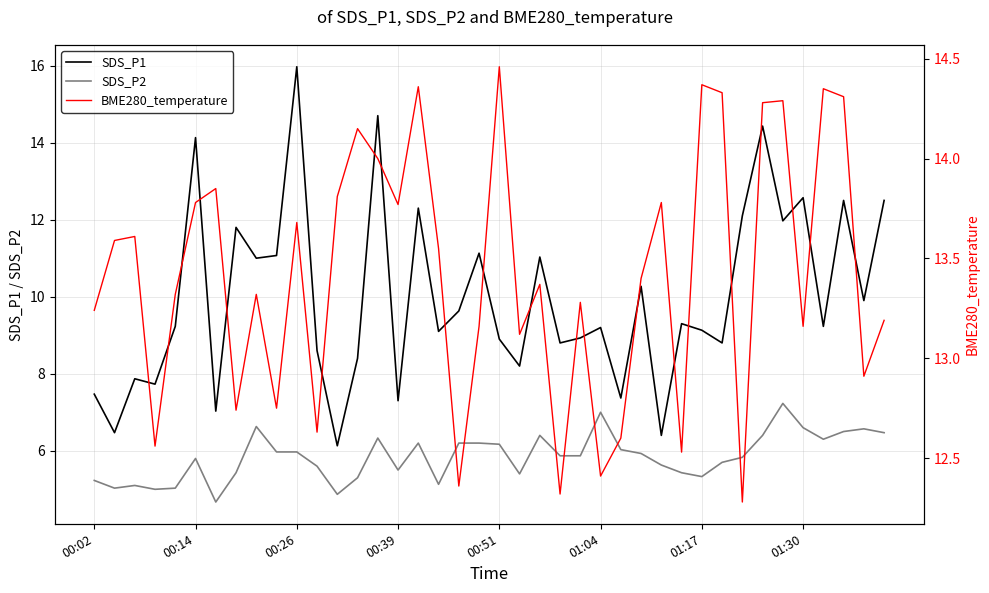

List the series in order of their peak value, lowest first.

SDS_P2, BME280_temperature, SDS_P1